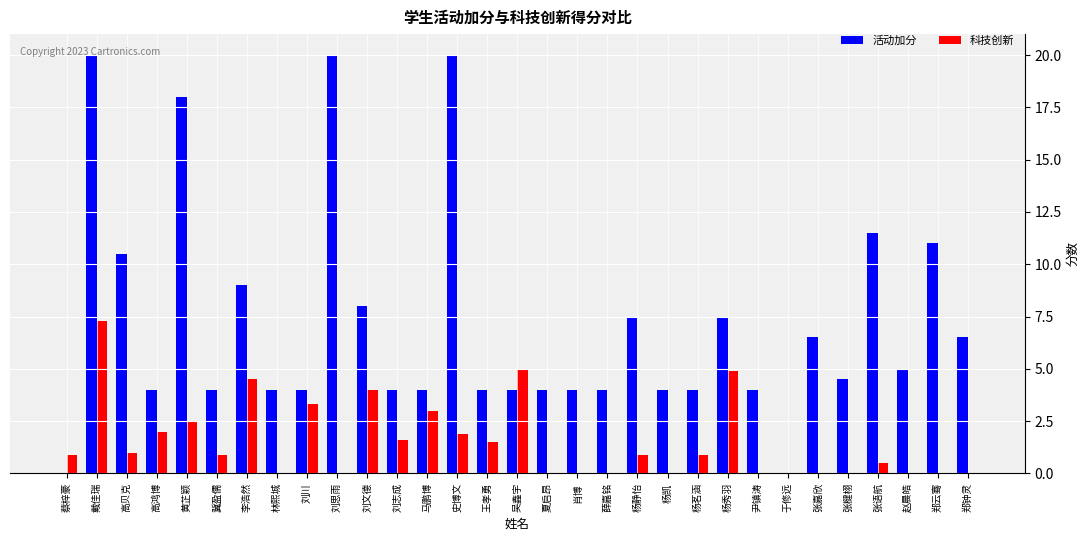

Which series has the largest total across all categories?

活动加分